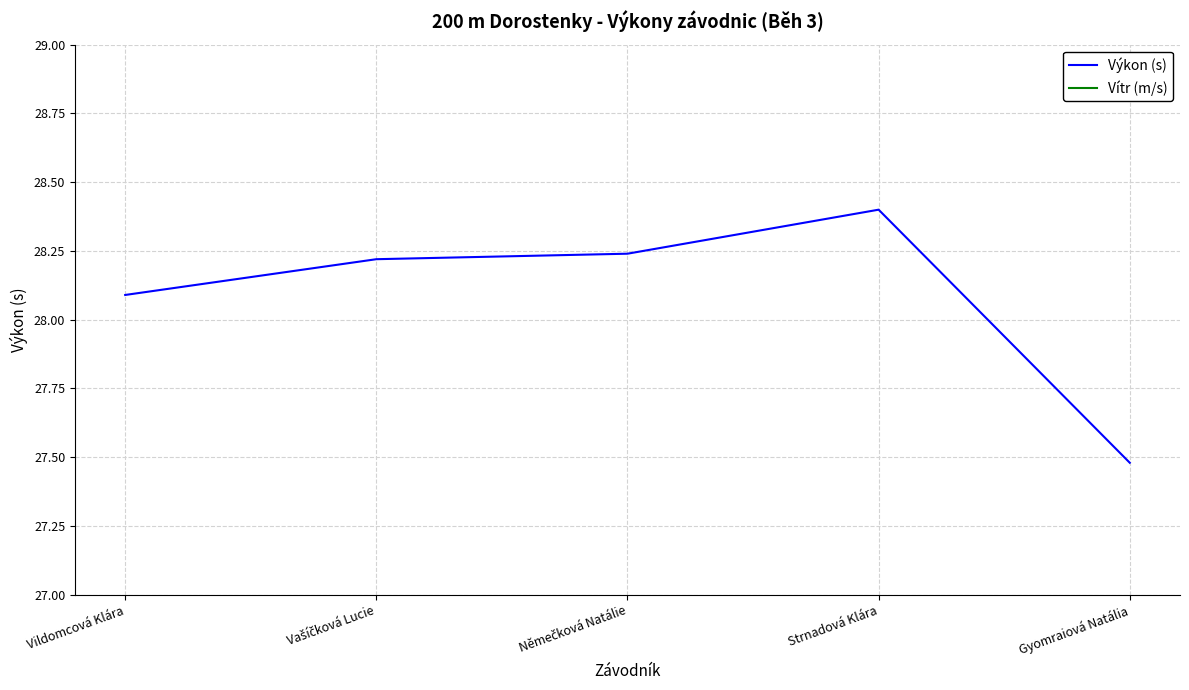

What is the maximum value shown in the chart?

28.4